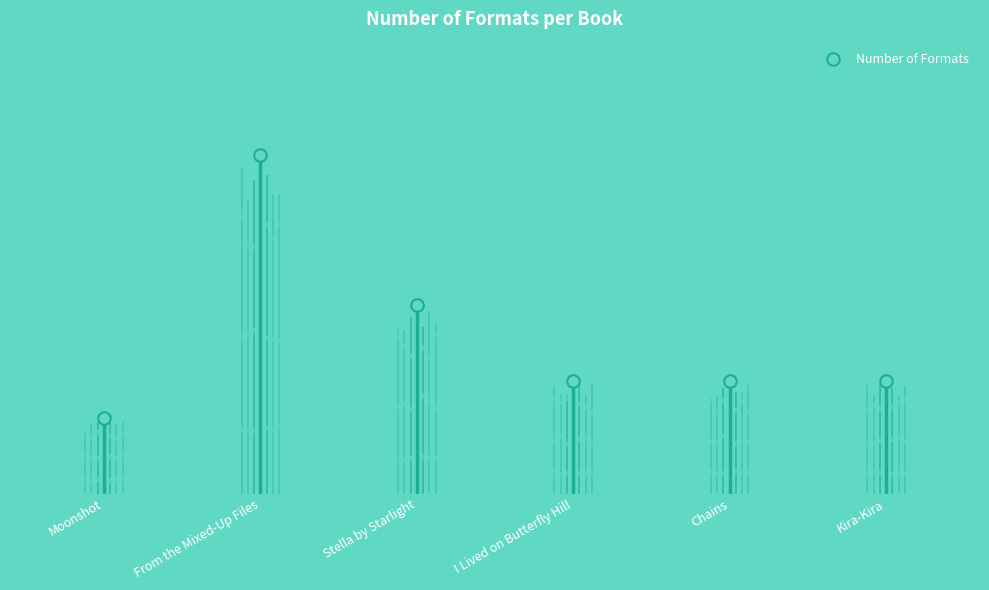

What value does the data have at Moonshot?

2